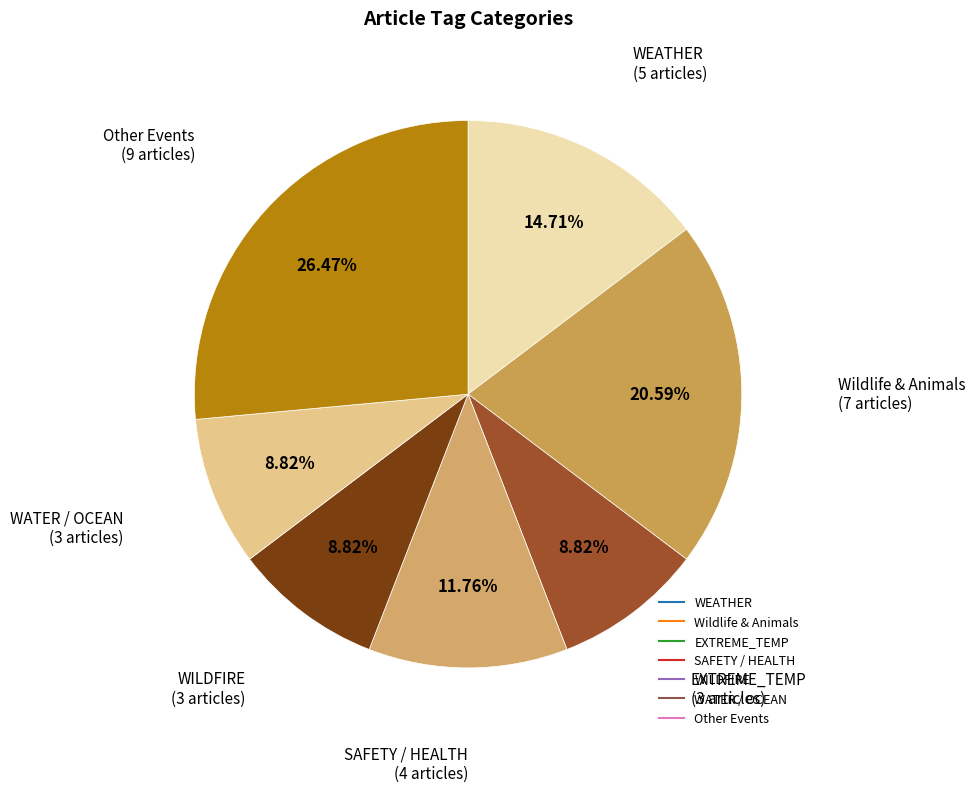

How many segments does this pie chart have?

7